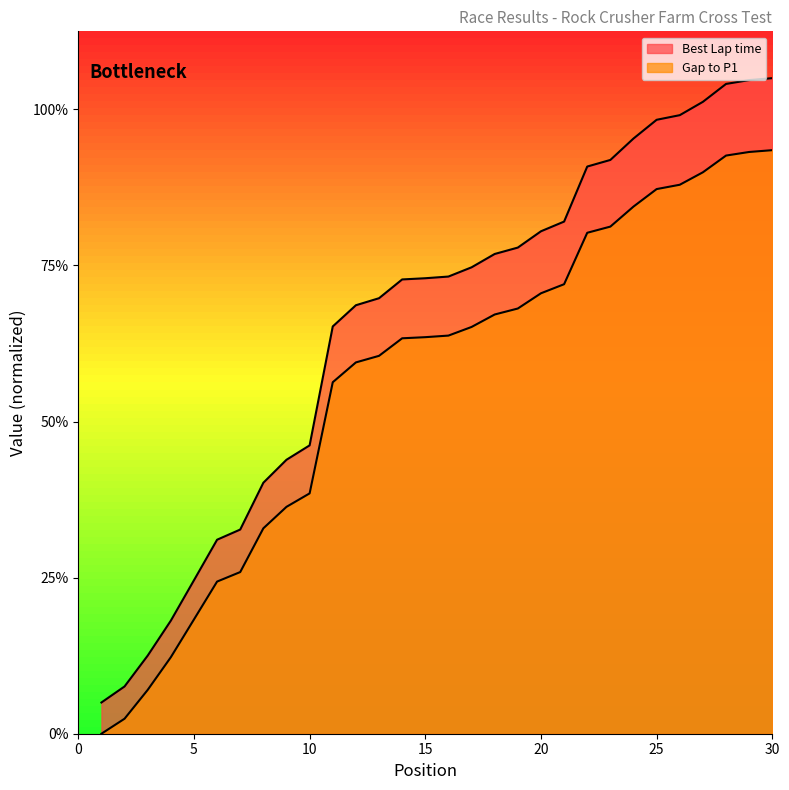

Which series has the widest spread of values?

Gap to P1